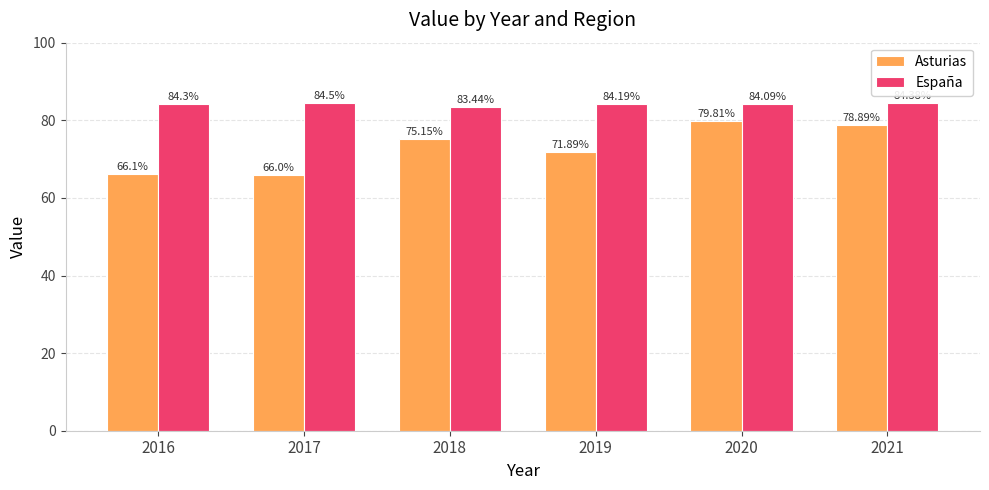

At 2021, list the series in order from smallest to largest.

Asturias, España